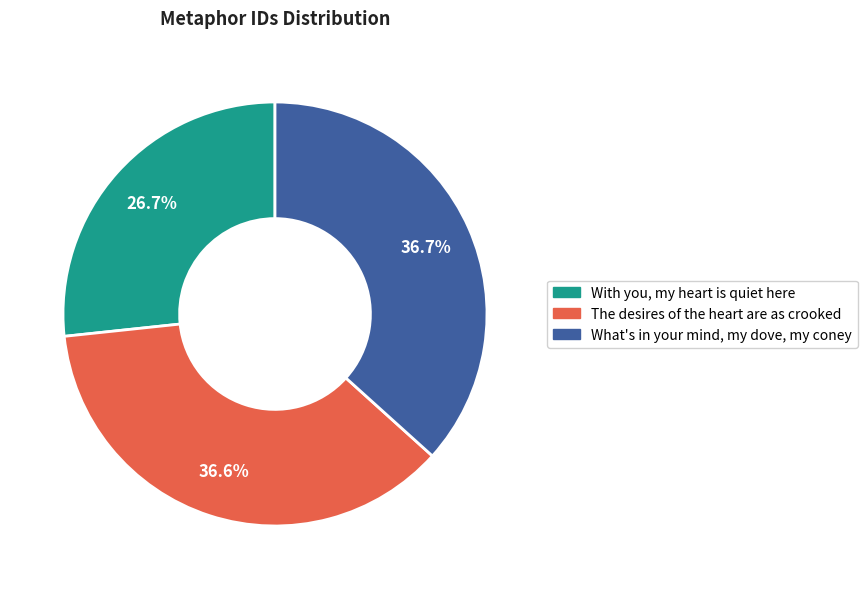

Is there a majority slice in this chart?

No